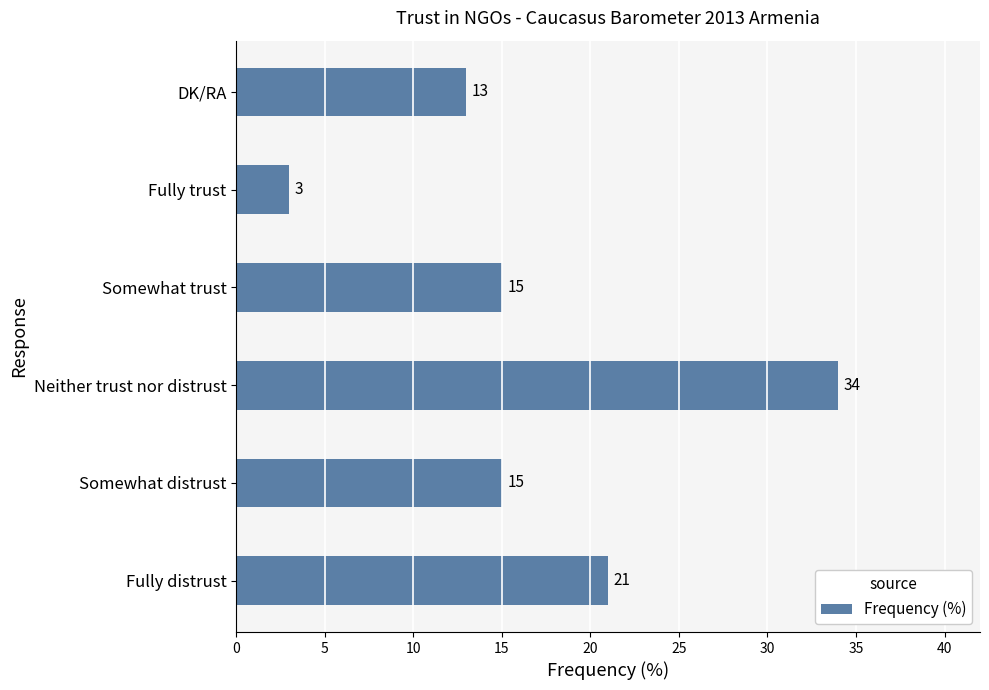

What is the smallest value displayed?

3